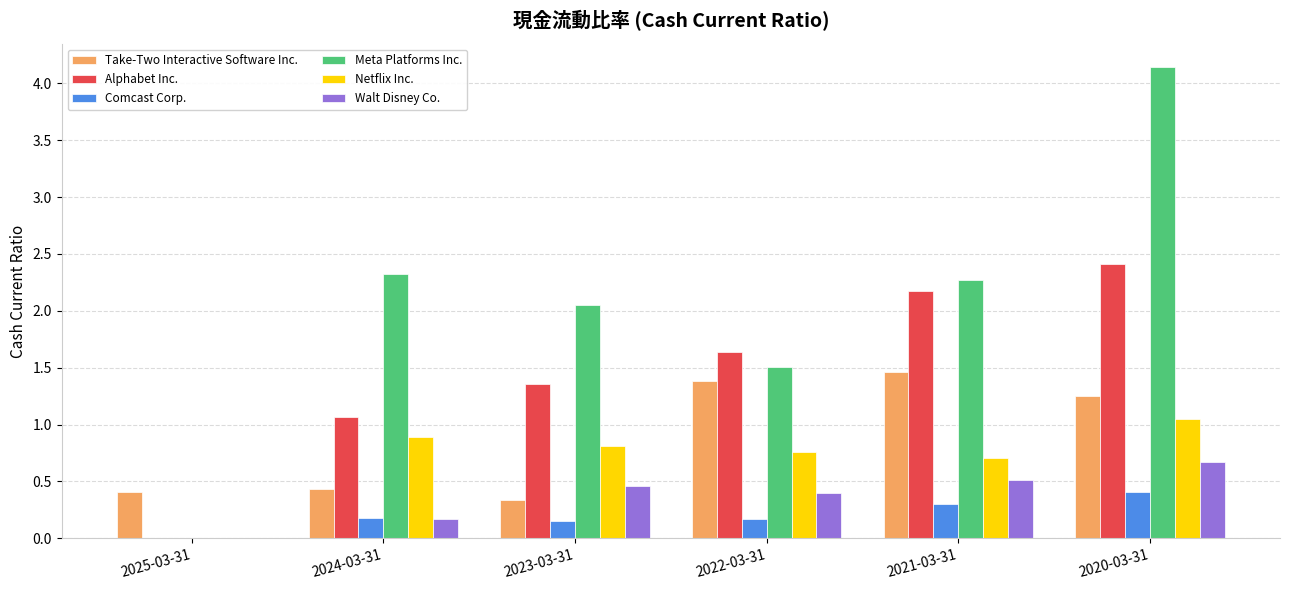

True or false: Walt Disney Co. has a value of 0.4 at 2025-03-31.

False